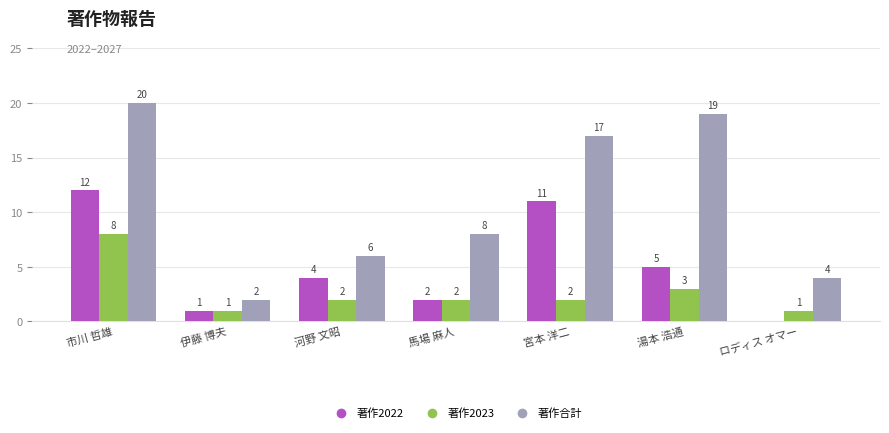

At which category is the sum across all series the highest?

市川 哲雄